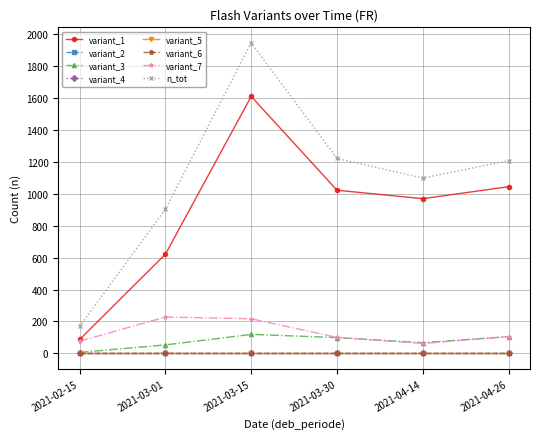

How many interior local peaks does the variant_1 series have?

1